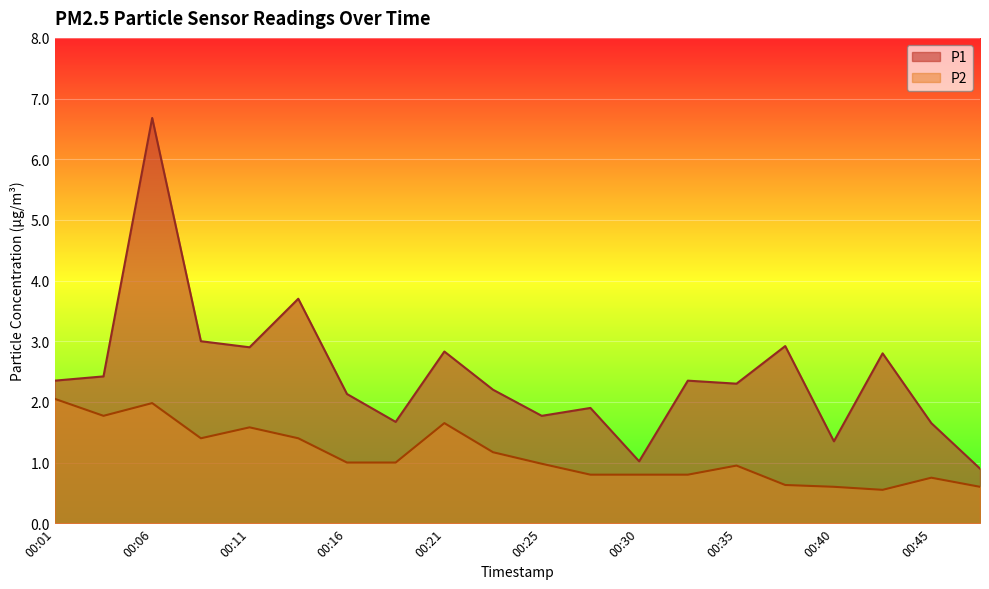

Which label corresponds to the smallest value in the chart?

00:43